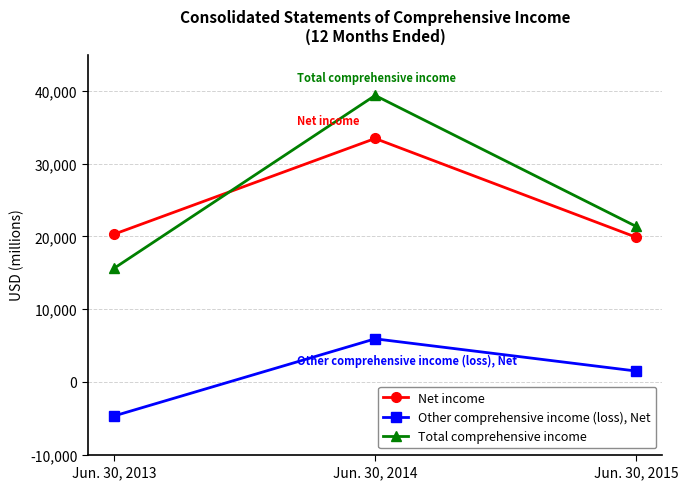

What is the sum of all Other comprehensive income (loss), Net values?

2713